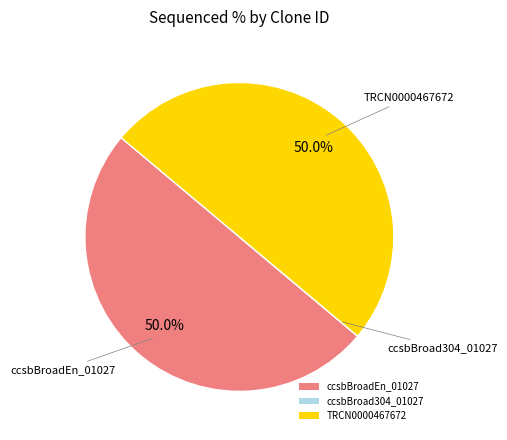

Approximately how many times larger is the value at TRCN0000467672 compared to ccsbBroadEn_01027?

1.0